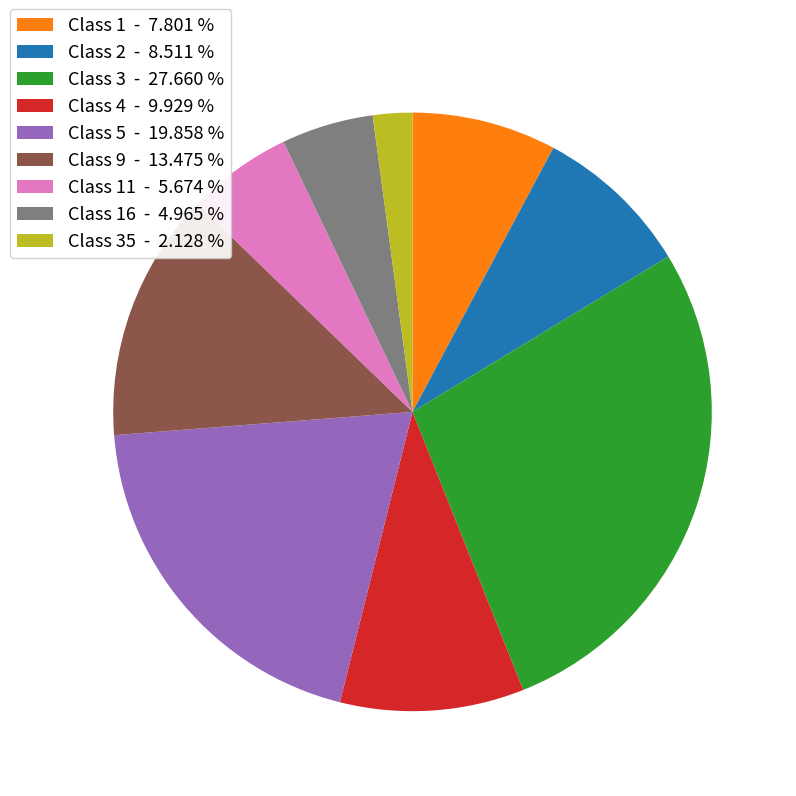

Approximately how many times larger is the value at Class 2 - 8.511 % compared to Class 4 - 9.929 %?

0.9